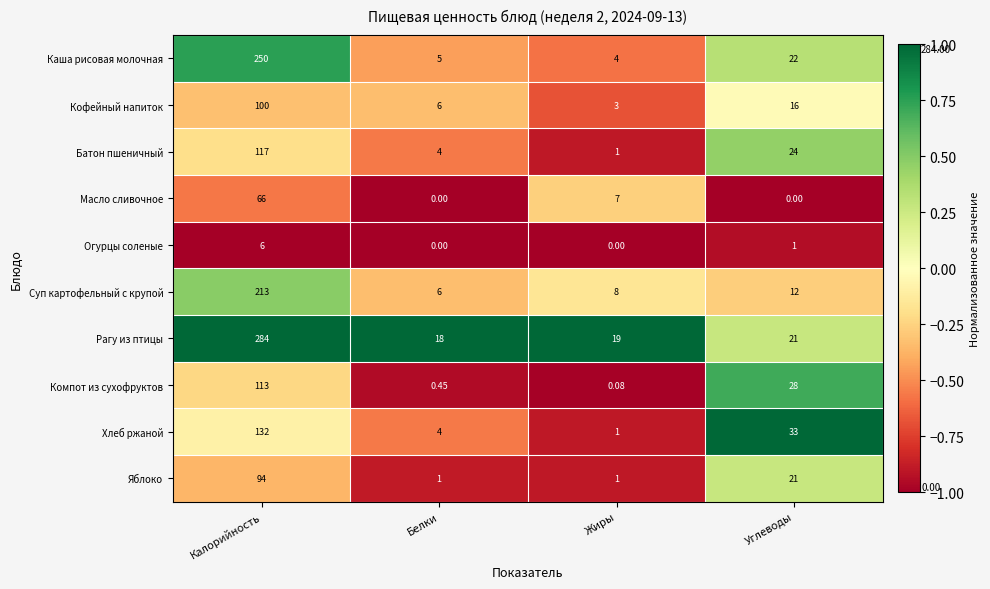

At which label does Батон пшеничный first exceed 24?

Калорийность